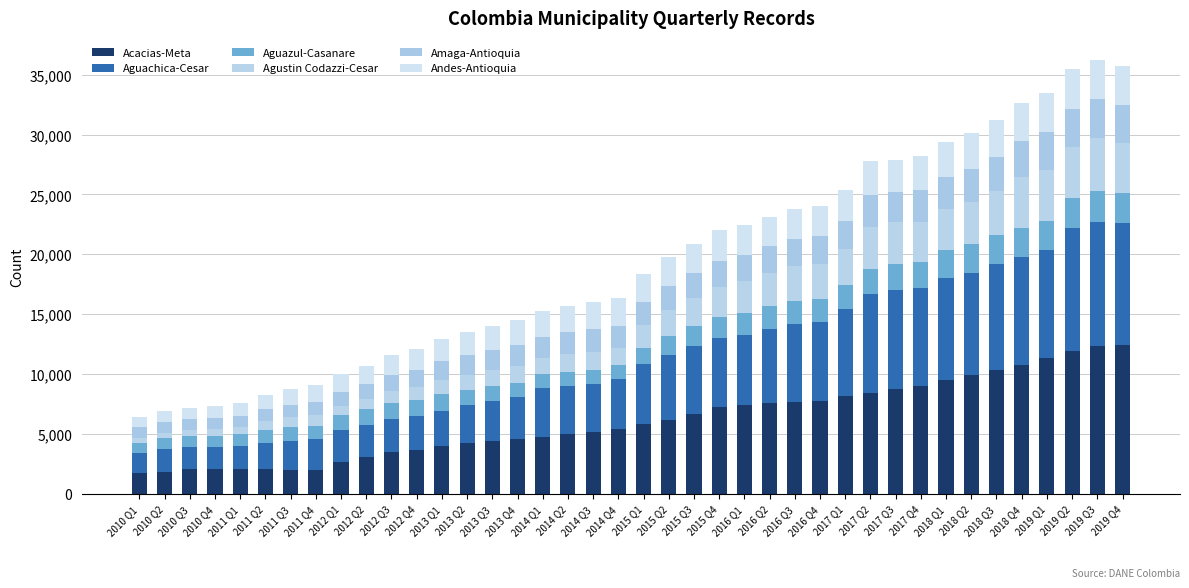

List the series in order of their peak value, highest first.

Acacias-Meta, Aguachica-Cesar, Agustin Codazzi-Cesar, Andes-Antioquia, Amaga-Antioquia, Aguazul-Casanare